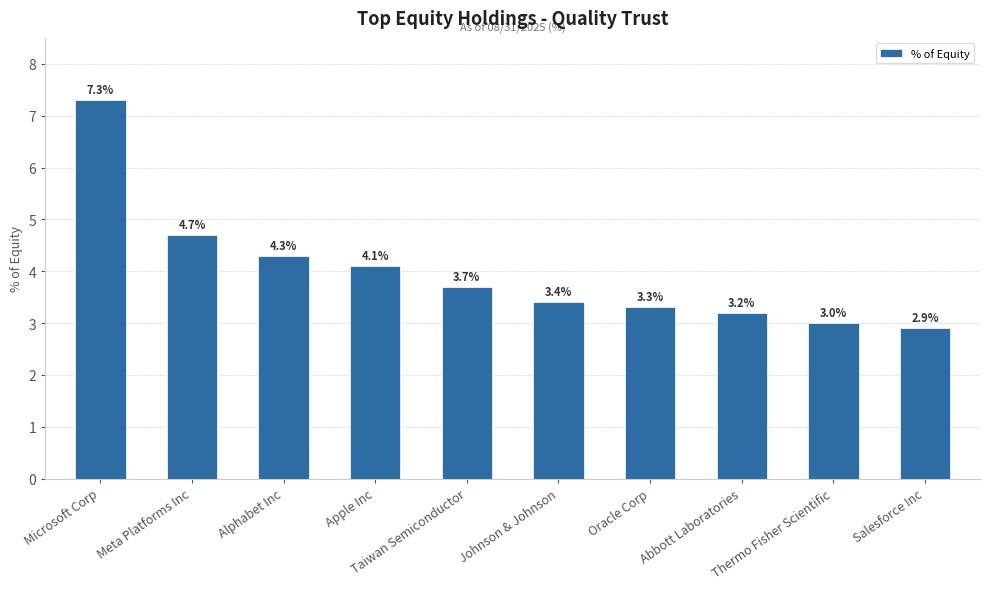

The chart shows a value of 3.4 at Johnson & Johnson. True or false?

True